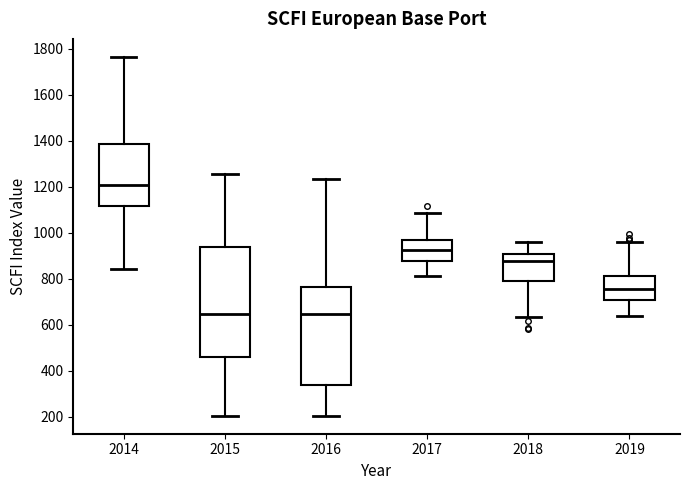

Reading left to right, transcribe this box plot: for each box, give where its median line is, the range the box spans, and where its two whiskers end, as read against the y-axis. The values are not printed on the chart, so give them approximately, as read against the axis.

2014: median 1200, box 1120 to 1380, whiskers 840 to 1760
2015: median 640, box 460 to 940, whiskers 200 to 1260
2016: median 640, box 340 to 760, whiskers 200 to 1240
2017: median 920, box 880 to 980, whiskers 820 to 1080
2018: median 880, box 800 to 900, whiskers 640 to 960
2019: median 760, box 700 to 820, whiskers 640 to 960